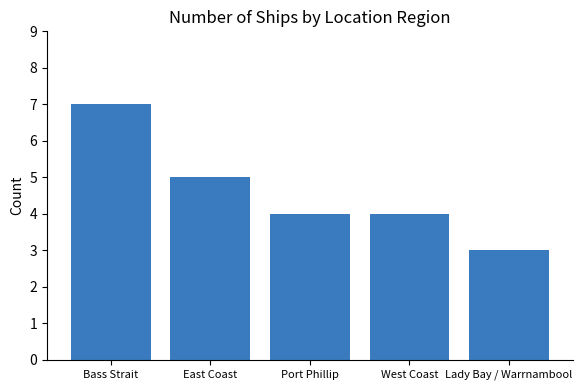

Between Bass Strait and Lady Bay / Warrnambool, which is larger?

Bass Strait